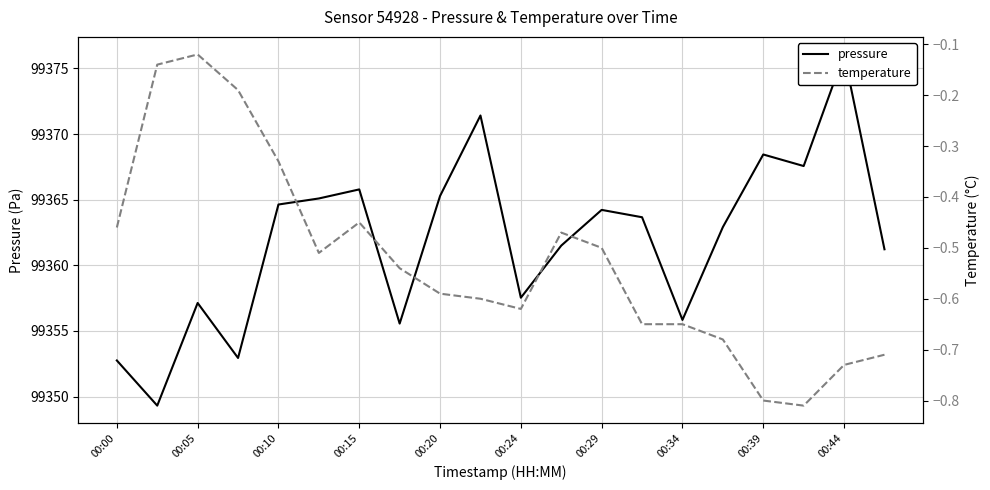

Rank the series by their average value, from highest to lowest.

pressure, temperature